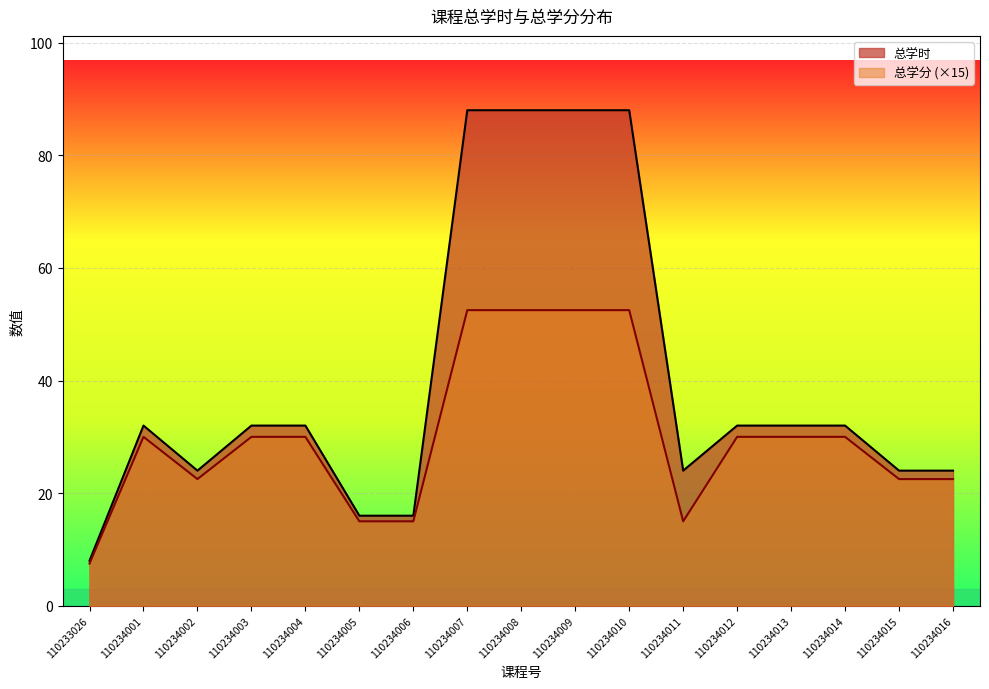

What is the spread (max minus min) of values at 110234015?

1.5